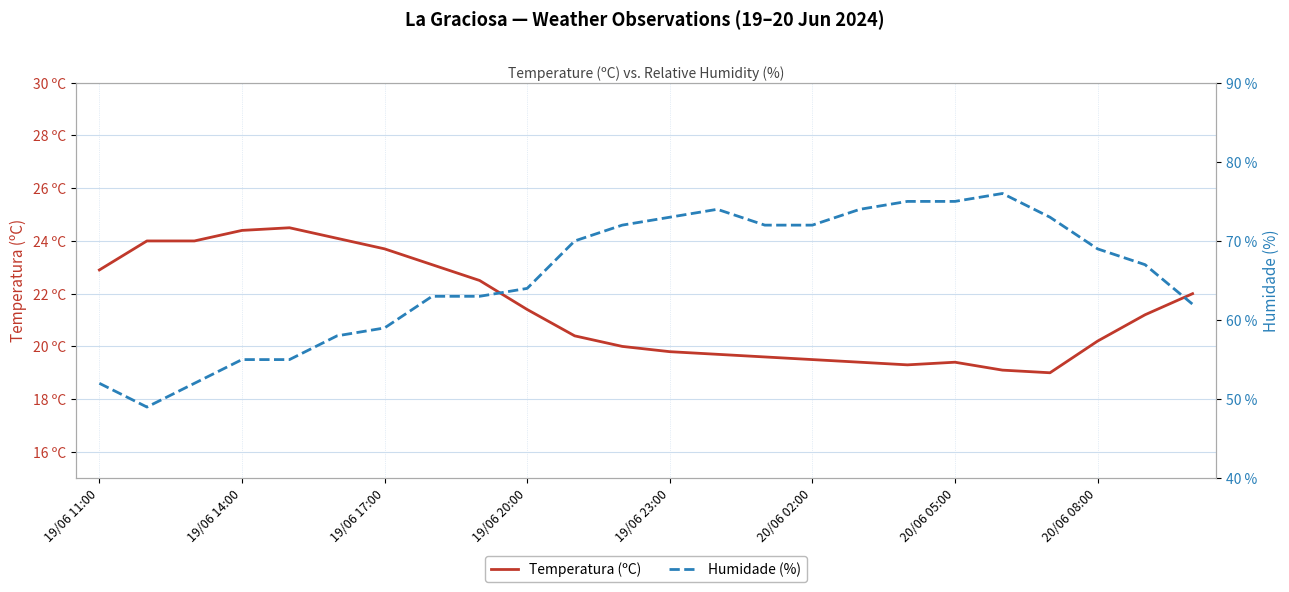

How many series are shown in this chart?

2